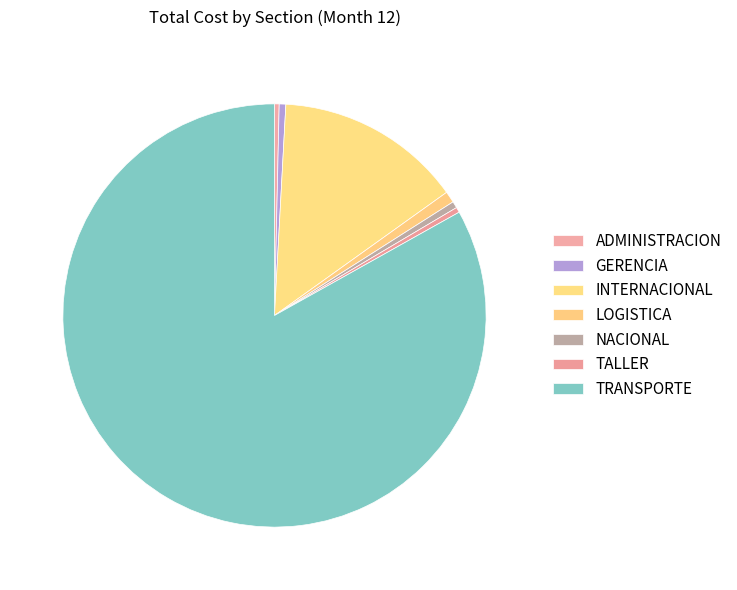

How much of the chart is everything except TALLER?

99.6%